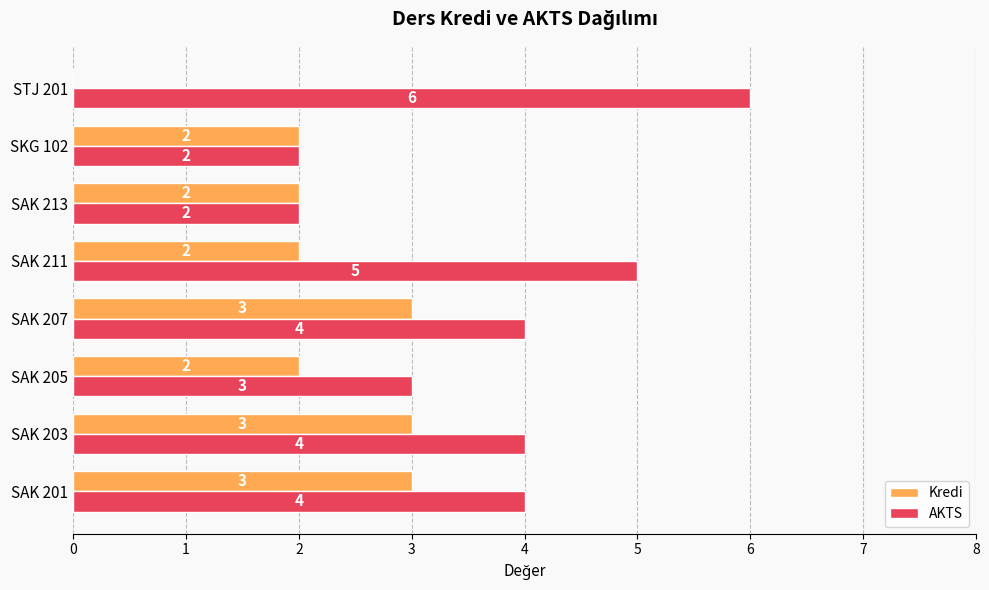

What is the approximate value of Kredi at SAK 201?

3